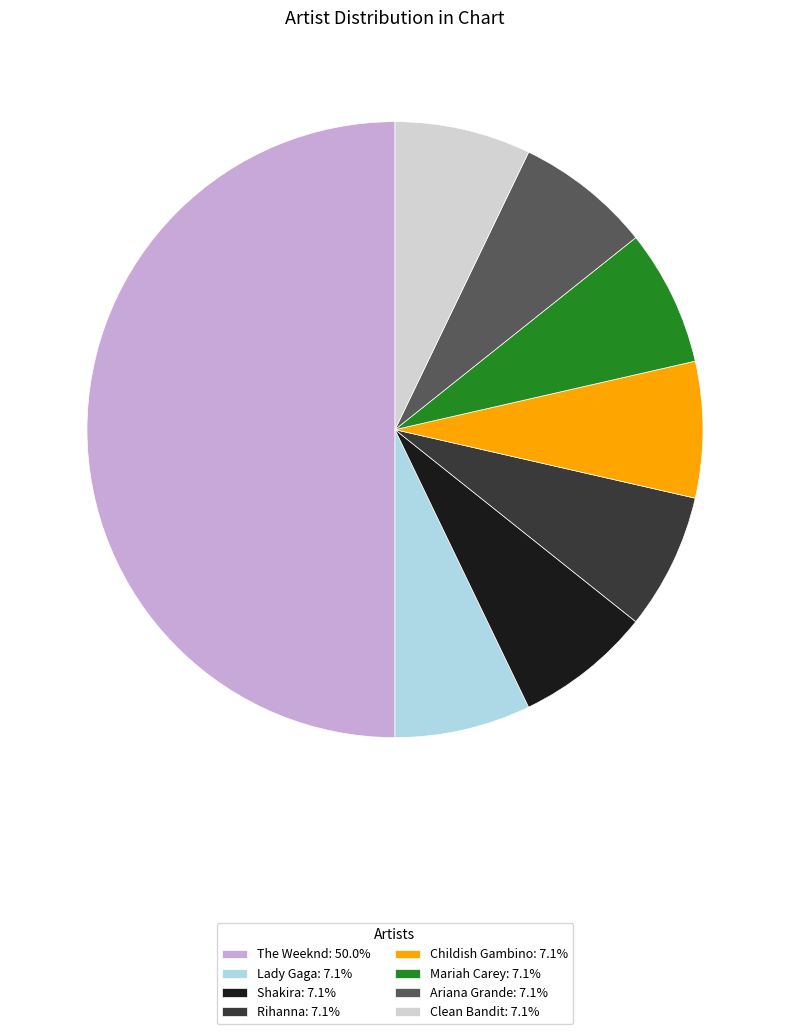

How many segments does this pie chart have?

8